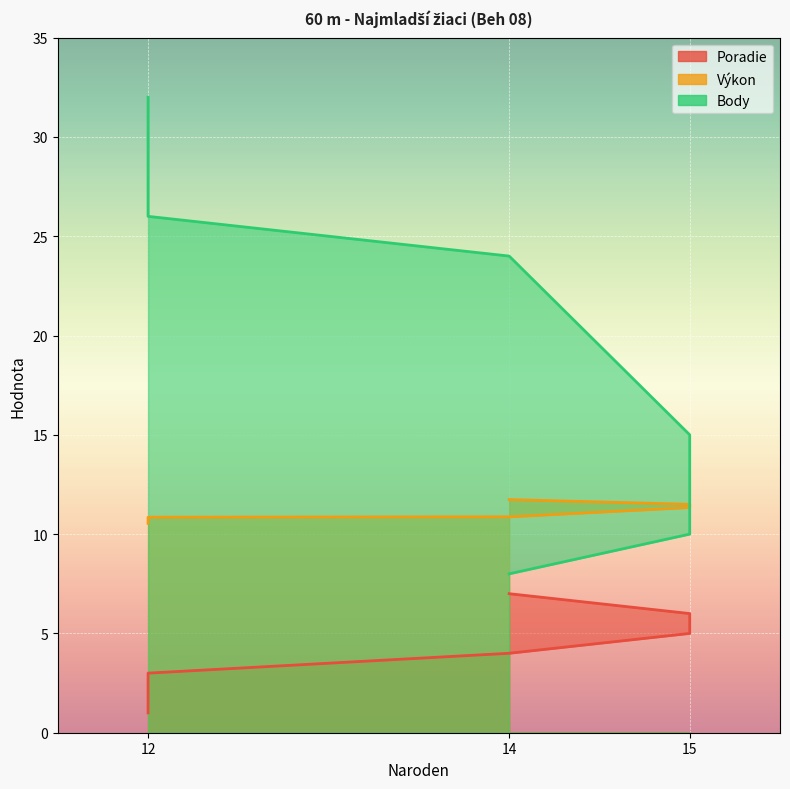

The Výkon series shows 2.4 at 14. True or false?

False